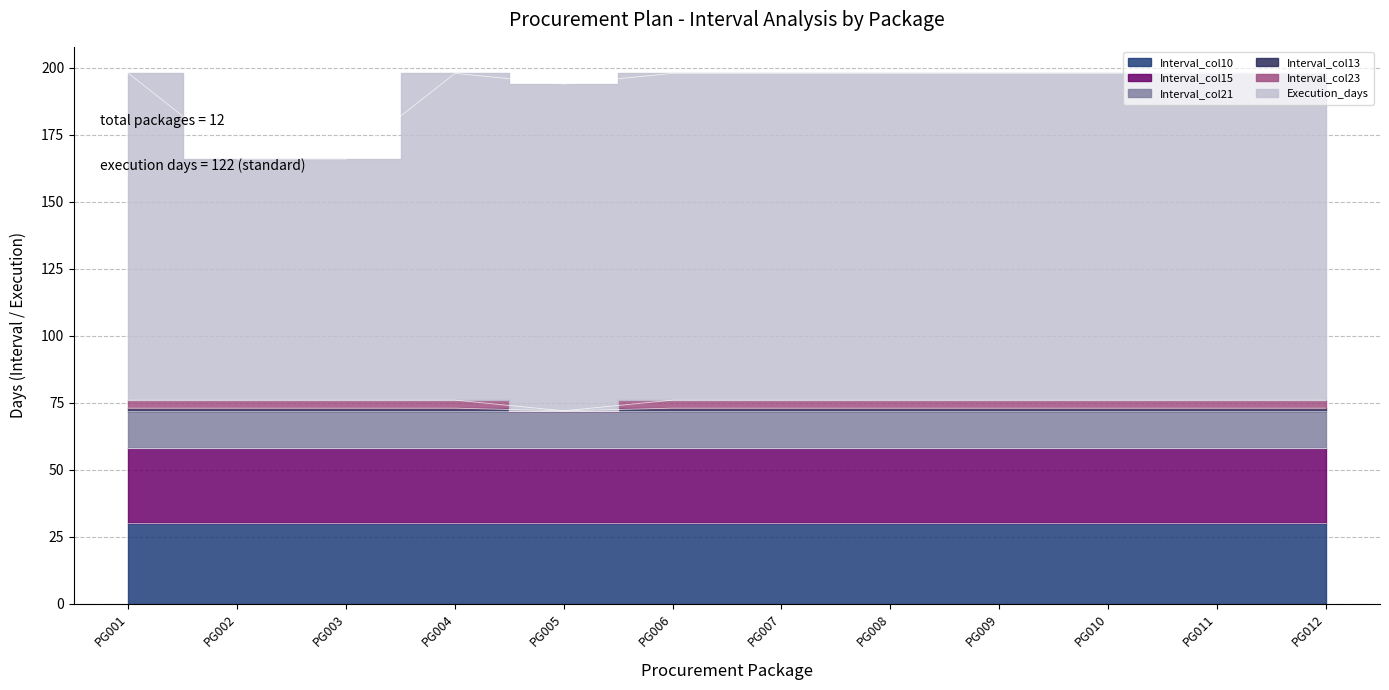

Is it true that Interval_col13 equals 73 at PG004?

True